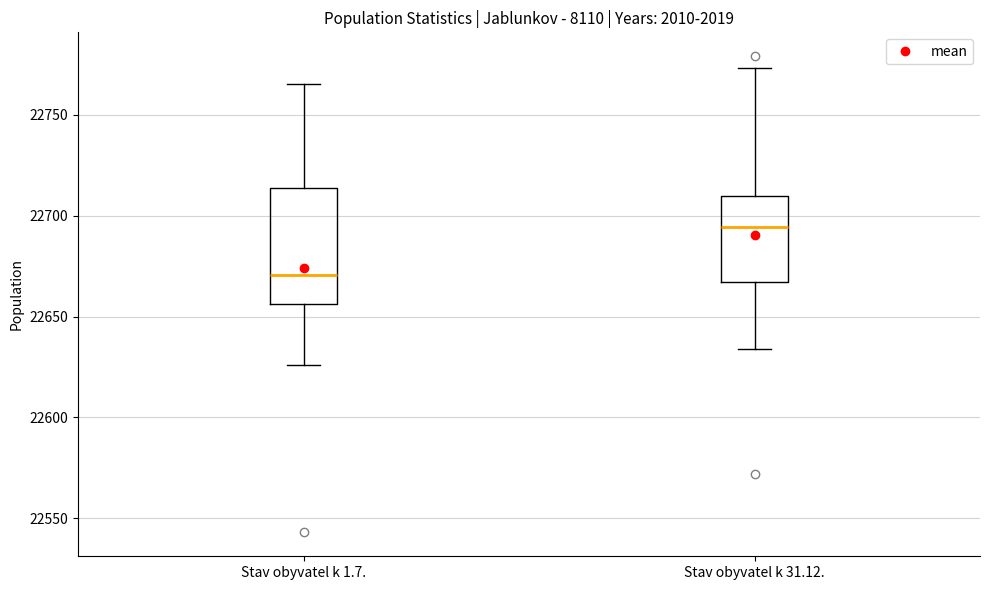

Reading left to right, transcribe this box plot: for each box, give where its median line is, the range the box spans, and where its two whiskers end, as read against the y-axis. The values are not printed on the chart, so give them approximately, as read against the axis.

Stav obyvatel k 1.7.: median 22670, box 22655 to 22715, whiskers 22625 to 22765
Stav obyvatel k 31.12.: median 22695, box 22665 to 22710, whiskers 22635 to 22775